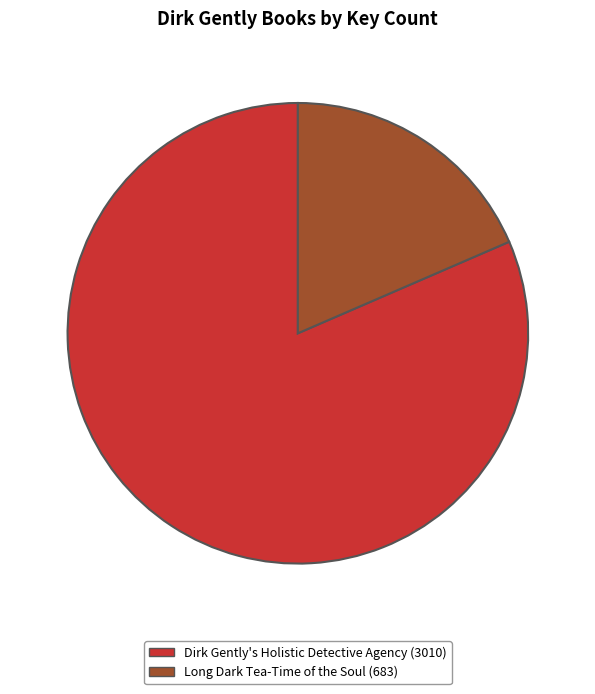

Is it true that Long Dark Tea-Time of the Soul is 11% of the pie?

False